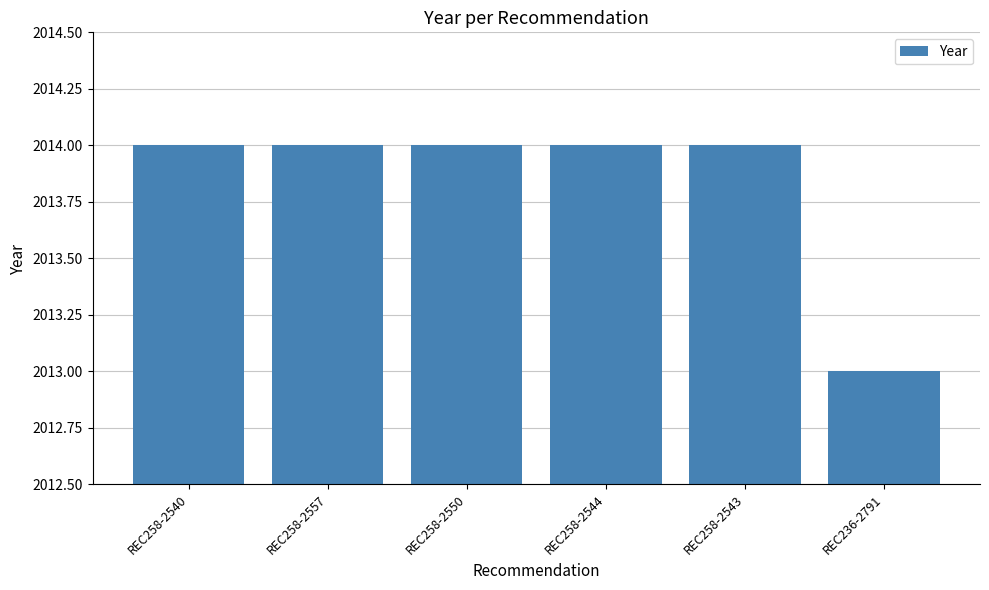

What is the smallest value displayed?

2013